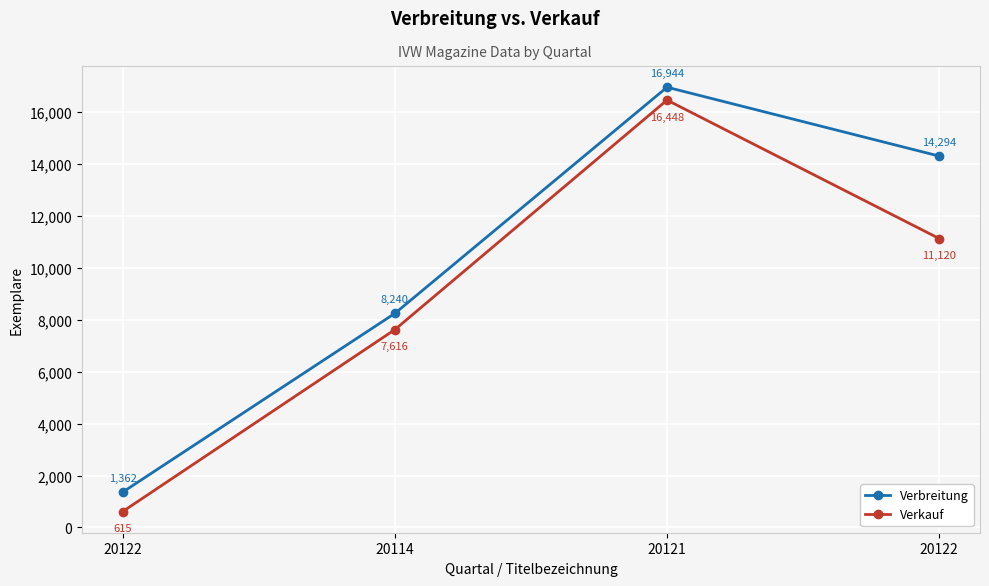

Count the number of categories in the chart.

4